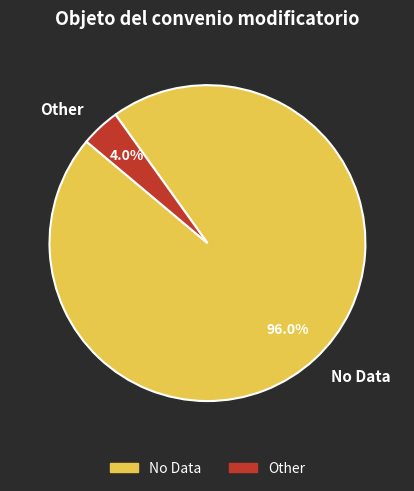

Count the number of slices in the pie.

2